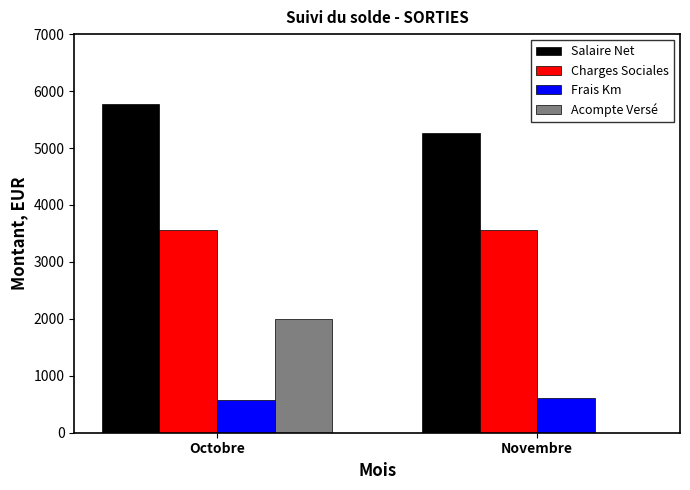

Reading right to left, what are all the values shown in this chart?

Salaire Net: Novembre=5270.6	Octobre=5770.6
Charges Sociales: Novembre=3560.2	Octobre=3560.2
Frais Km: Novembre=615.5	Octobre=568.6
Acompte Versé: Novembre=0.0	Octobre=2000.0